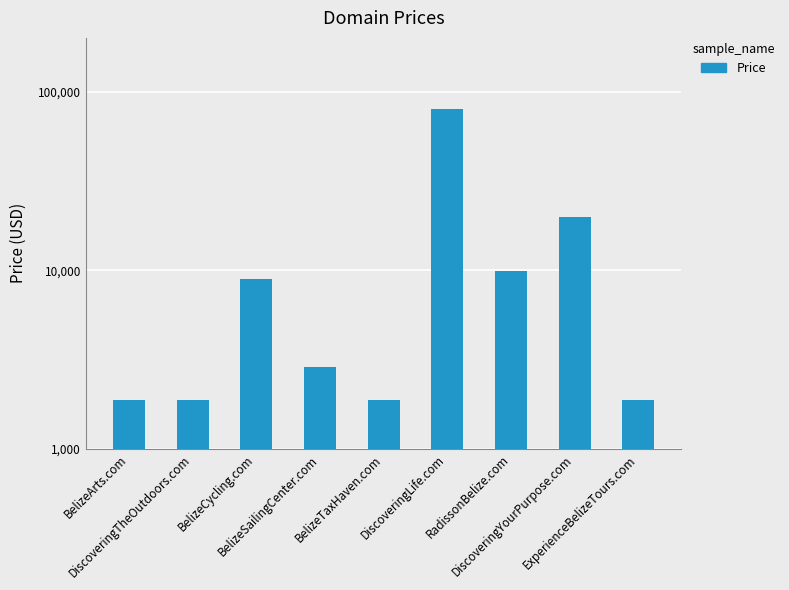

What is the sum of the values at BelizeTaxHaven.com and RadissonBelize.com?

11776